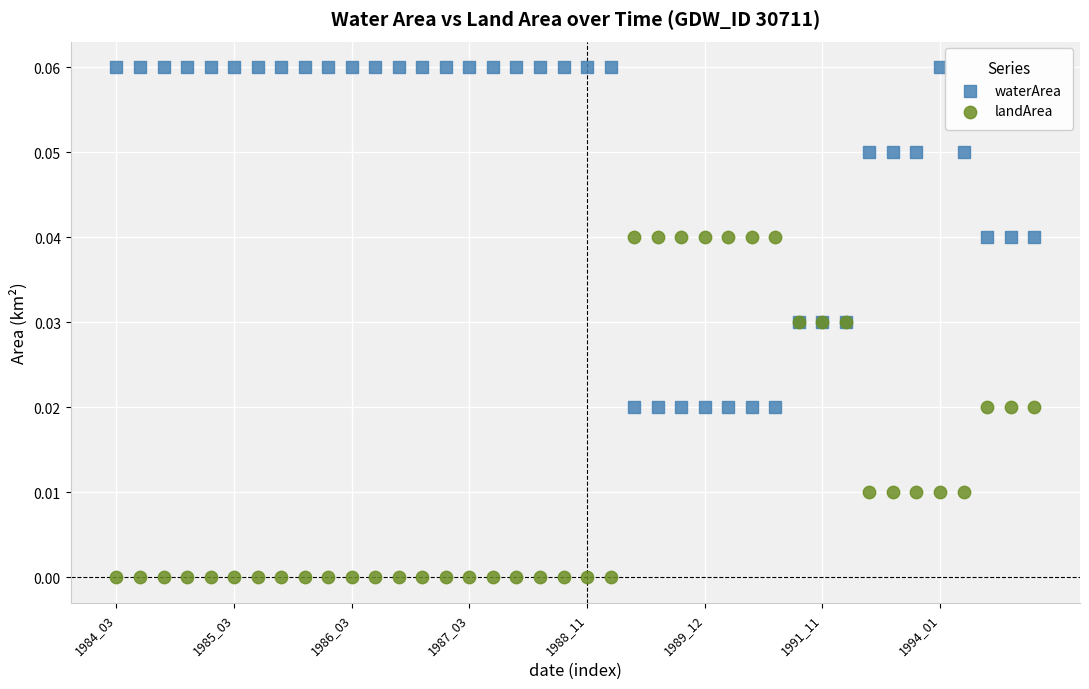

Which series reaches the maximum Y coordinate?

waterArea